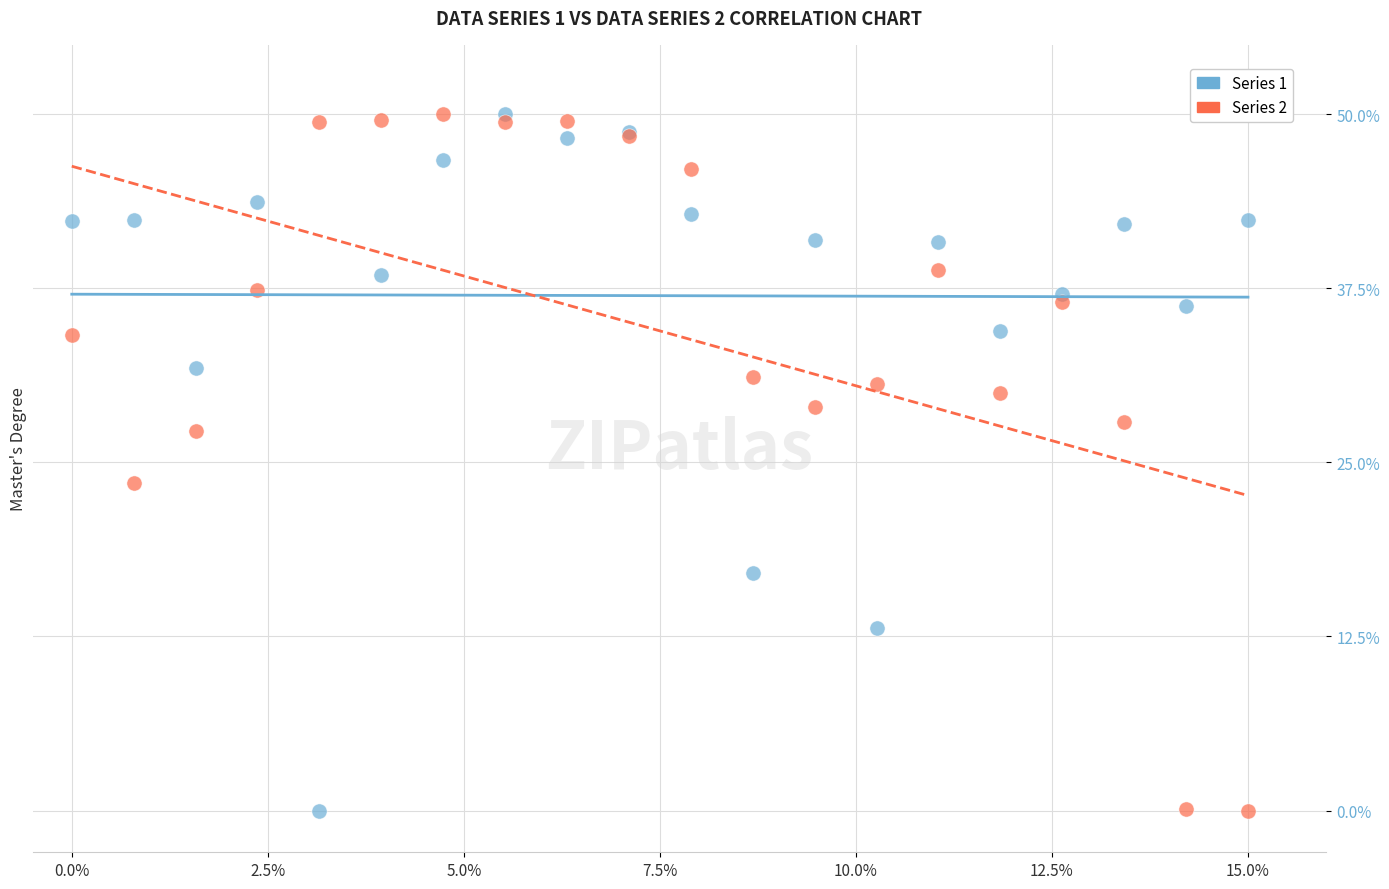

Across all series, what Y value is closest to 25?

23.5